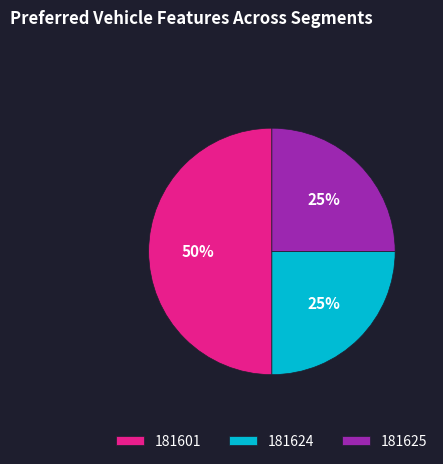

To the nearest percent, what is the combined percentage of 181624 and 181625?

50%